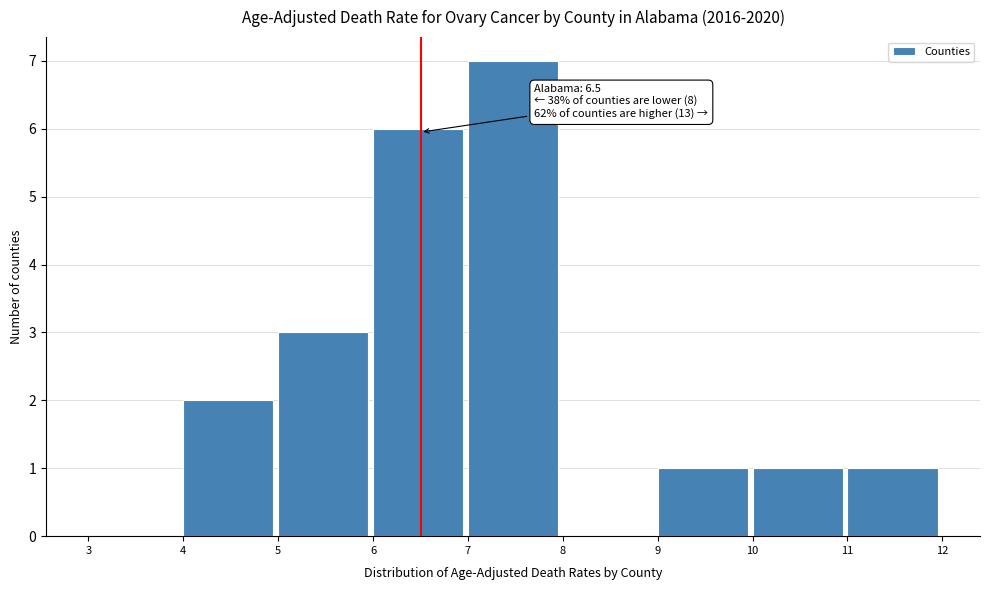

Which range on the x-axis has the tallest bar?

7 to 8